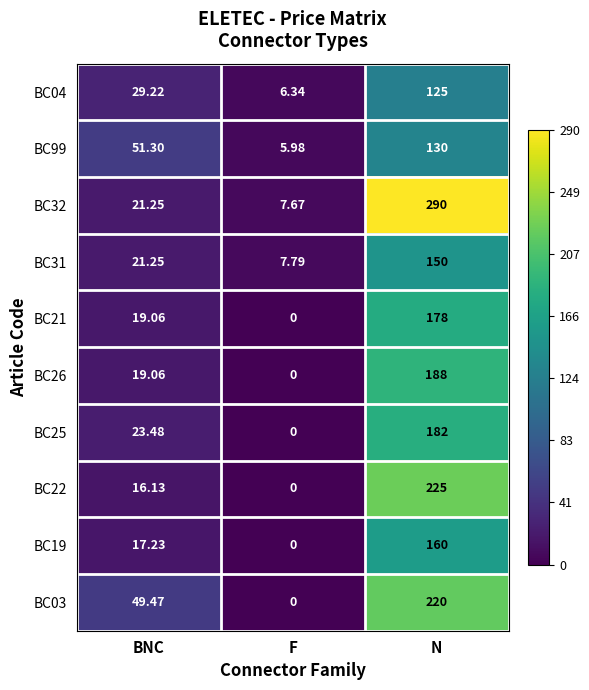

Where is BC21 nearest to the value 89?

BNC